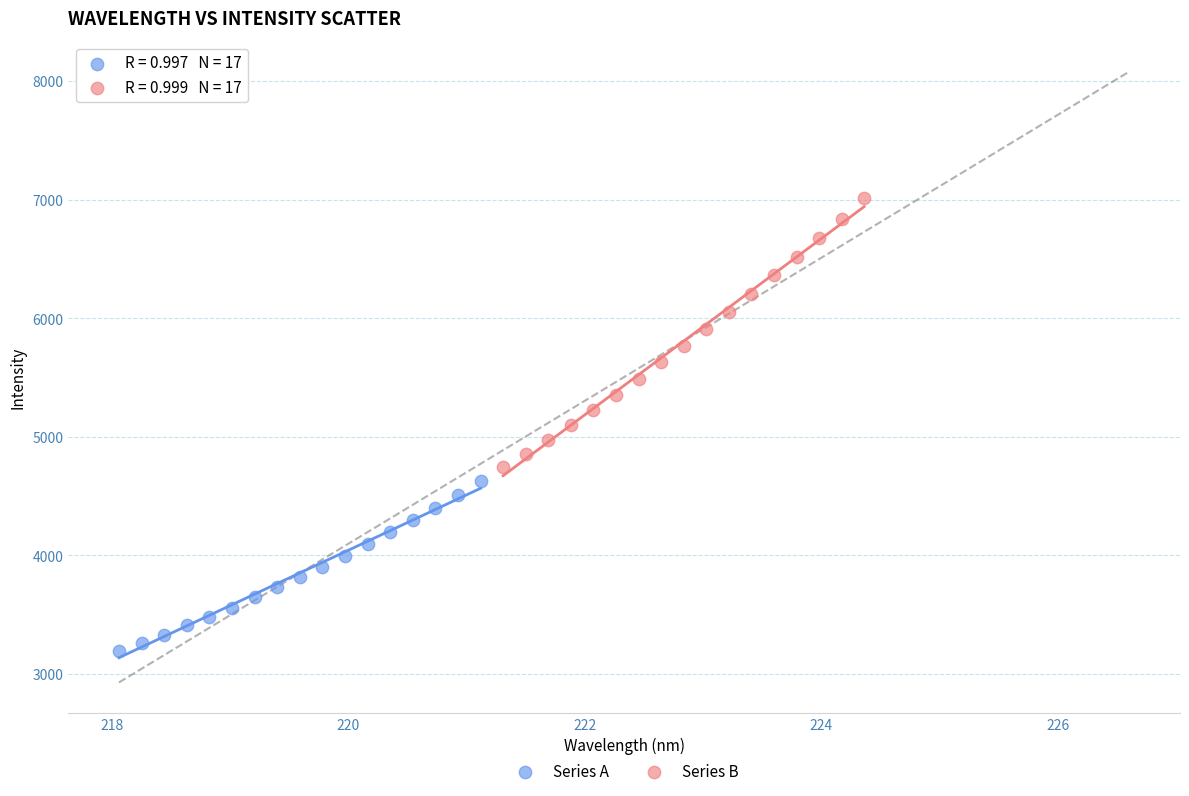

Which series contains the lowest Y value?

Series A